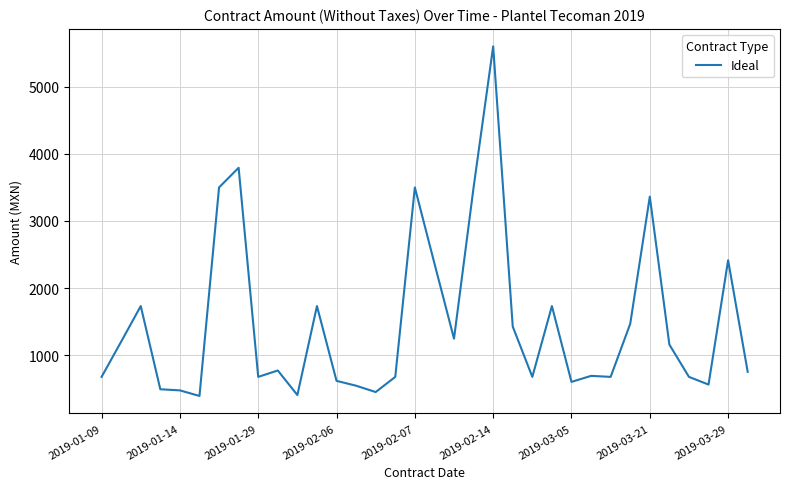

What is the smallest value displayed?

390.1